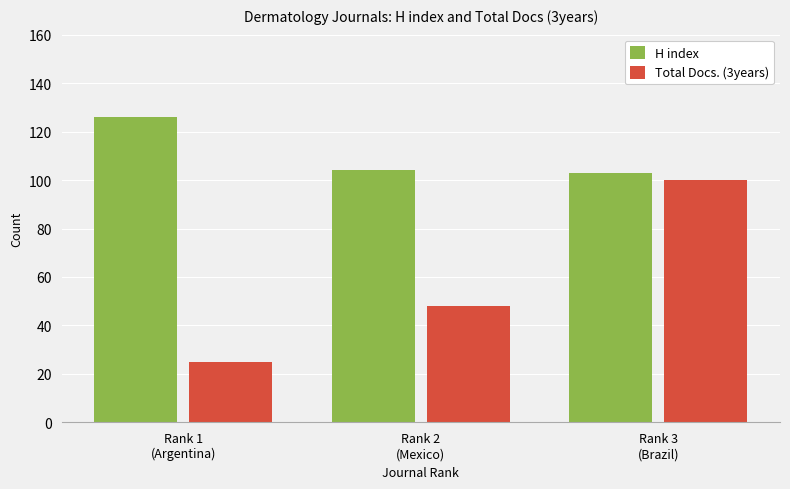

How many distinct data groups are displayed?

2